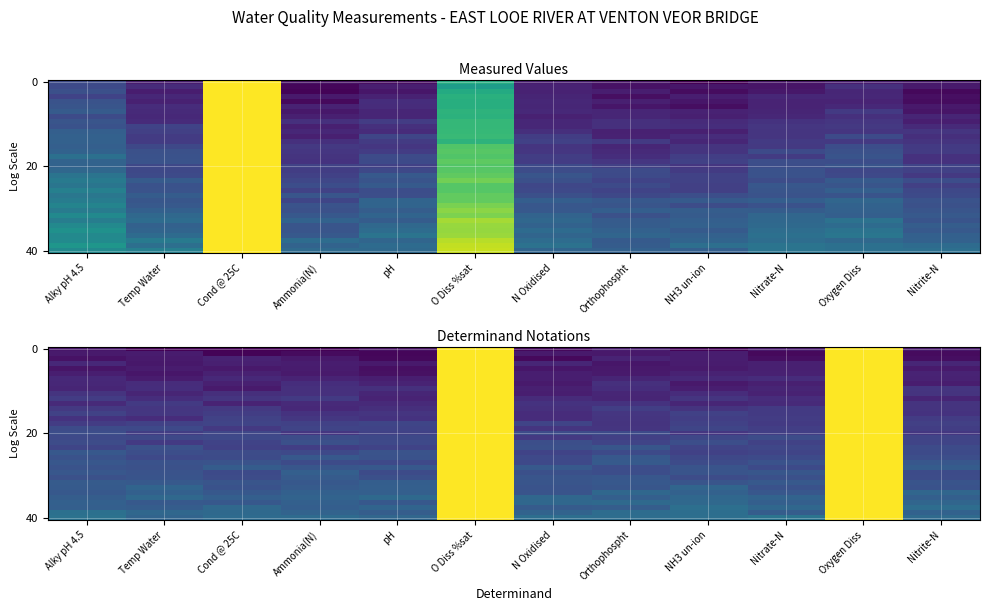

Between Temp Water and pH, which is larger?

pH